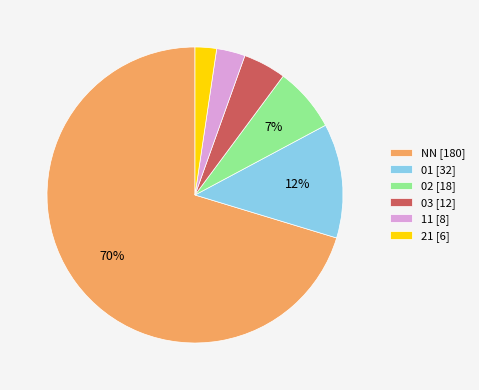

The 01 [32] slice represents 12% of the pie. True or false?

True